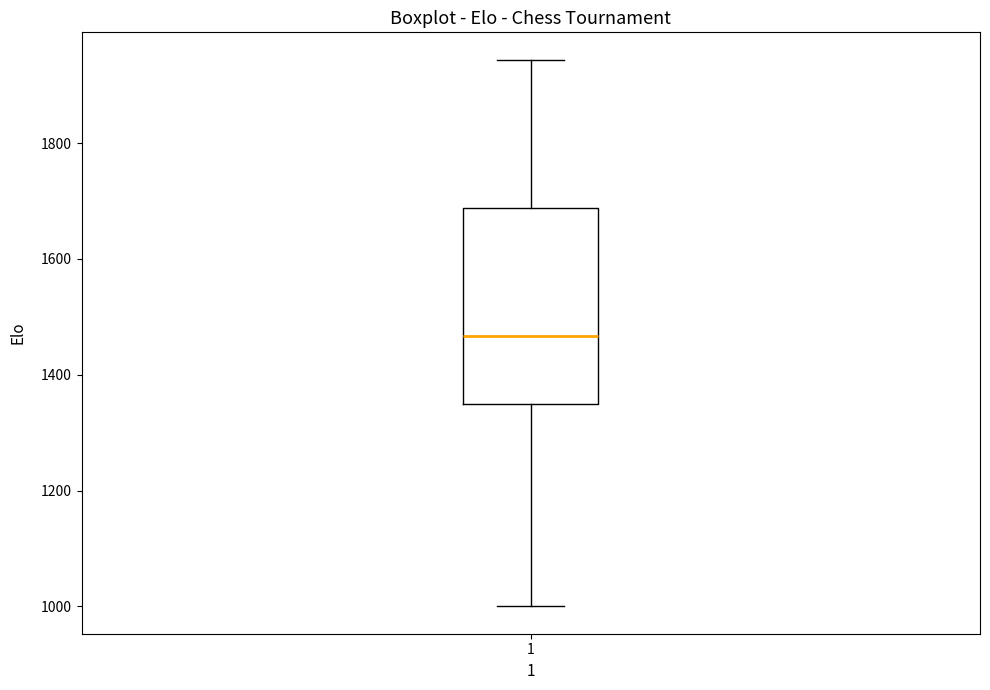

Transcribe this box plot: give where the median line is, the range the box spans, and where the two whiskers end, as read against the y-axis. The values are not printed on the chart, so give them approximately, as read against the axis.

median 1460, box 1340 to 1680, whiskers 1000 to 1940